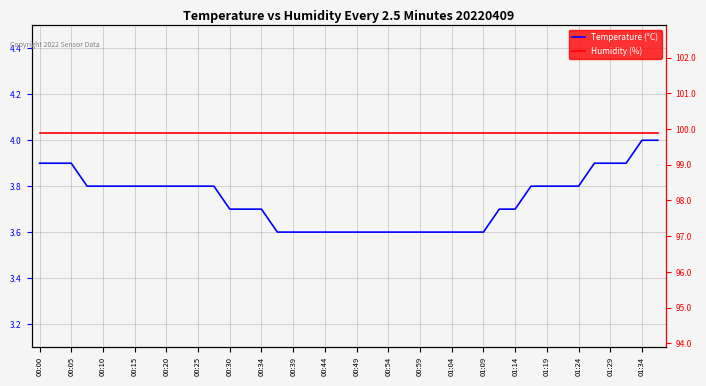

Which series changed the most between 00:20 and 01:09?

Temperature (°C)